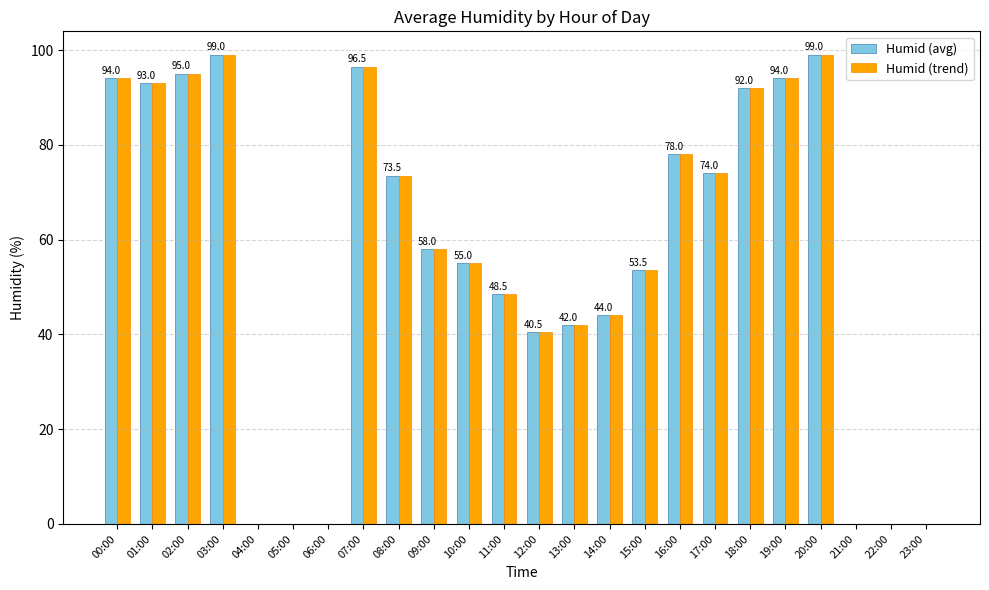

Is it true that Humid (avg) equals 92.0 at 18:00?

True